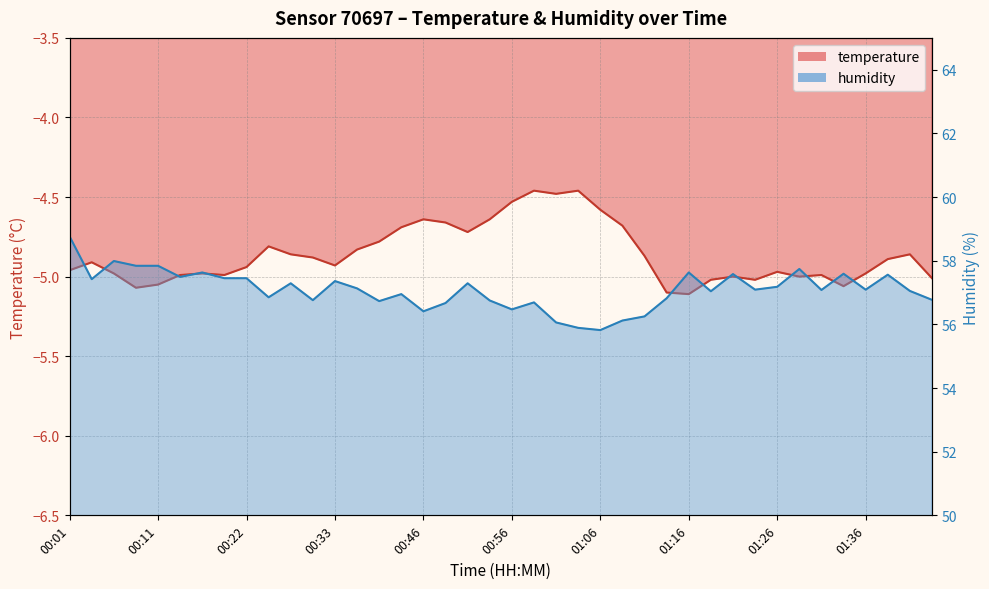

Reading left to right, list all the values displayed in this chart.

temperature: 00:01=-5.0	00:04=-4.9	00:06=-5.0	00:09=-5.1	00:11=-5.0	00:14=-5.0	00:16=-5.0	00:19=-5.0	00:22=-4.9	00:24=-4.8	00:27=-4.9	00:30=-4.9	00:33=-4.9	00:38=-4.8	00:41=-4.8	00:44=-4.7	00:46=-4.6	00:49=-4.7	00:51=-4.7	00:54=-4.6	00:56=-4.5	00:59=-4.5	01:01=-4.5	01:04=-4.5	01:06=-4.6	01:09=-4.7	01:11=-4.9	01:14=-5.1	01:16=-5.1	01:19=-5.0	01:21=-5.0	01:24=-5.0	01:26=-5.0	01:29=-5.0	01:31=-5.0	01:33=-5.1	01:36=-5.0	01:38=-4.9	01:41=-4.9	01:48=-5.0
humidity: 00:01=58.8	00:04=57.4	00:06=58.0	00:09=57.8	00:11=57.8	00:14=57.5	00:16=57.6	00:19=57.5	00:22=57.5	00:24=56.9	00:27=57.3	00:30=56.8	00:33=57.4	00:38=57.1	00:41=56.7	00:44=57.0	00:46=56.4	00:49=56.7	00:51=57.3	00:54=56.8	00:56=56.5	00:59=56.7	01:01=56.1	01:04=55.9	01:06=55.8	01:09=56.1	01:11=56.2	01:14=56.8	01:16=57.6	01:19=57.0	01:21=57.6	01:24=57.1	01:26=57.2	01:29=57.7	01:31=57.1	01:33=57.6	01:36=57.1	01:38=57.6	01:41=57.0	01:48=56.8